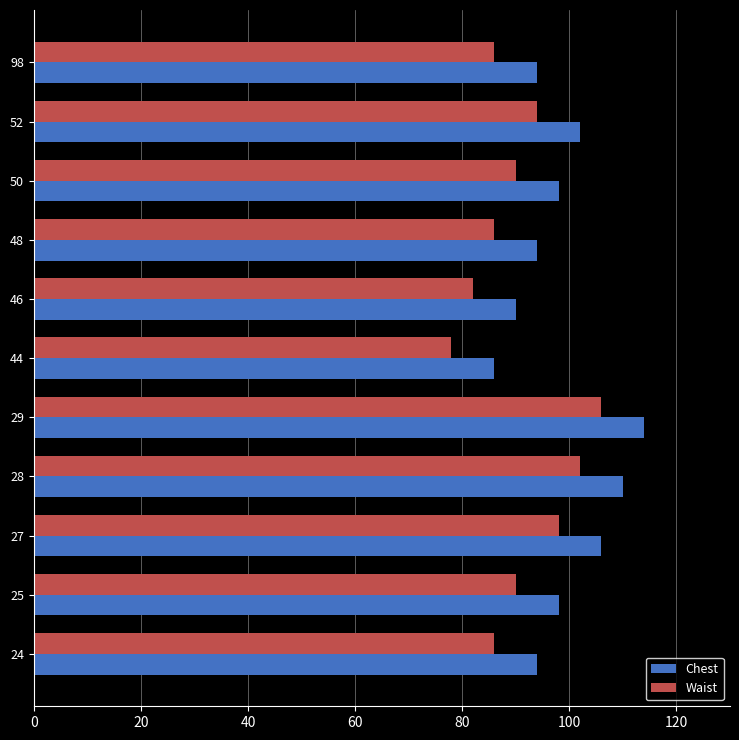

At which category does the chart reach its peak across all series?

29